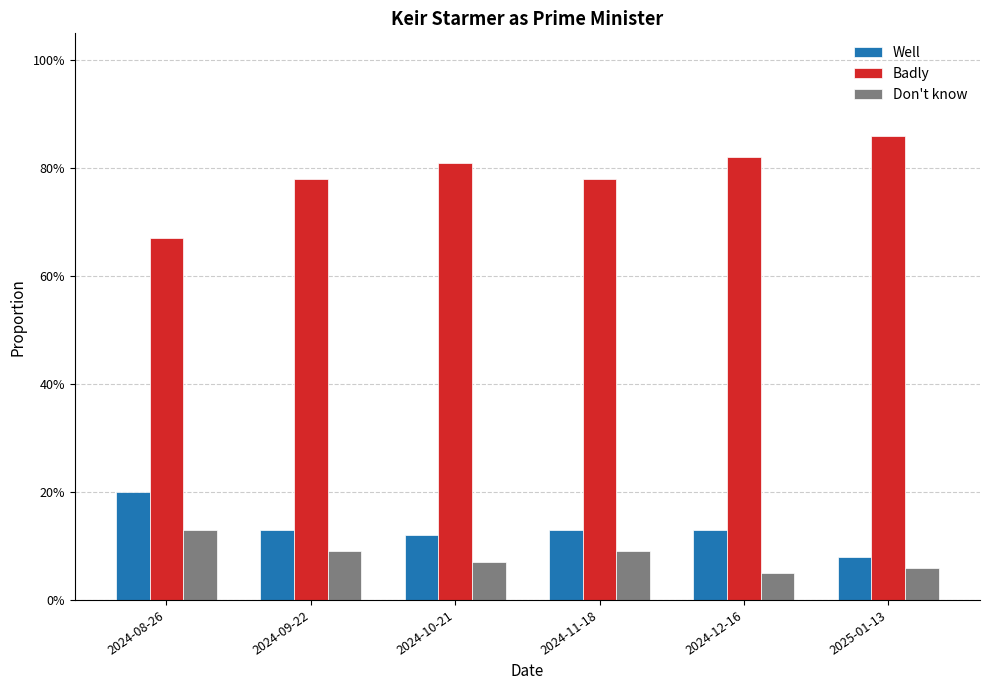

Reading right to left, list all the values displayed in this chart.

Well: 0.1	0.1	0.1	0.1	0.1	0.2
Badly: 0.9	0.8	0.8	0.8	0.8	0.7
Don't know: 0.1	0.1	0.1	0.1	0.1	0.1